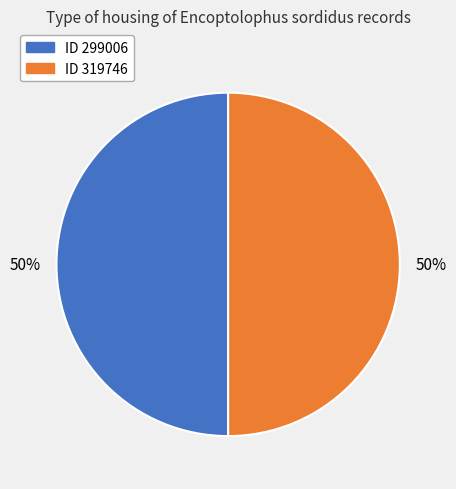

To the nearest percent, what portion does ID 319746 represent?

50%